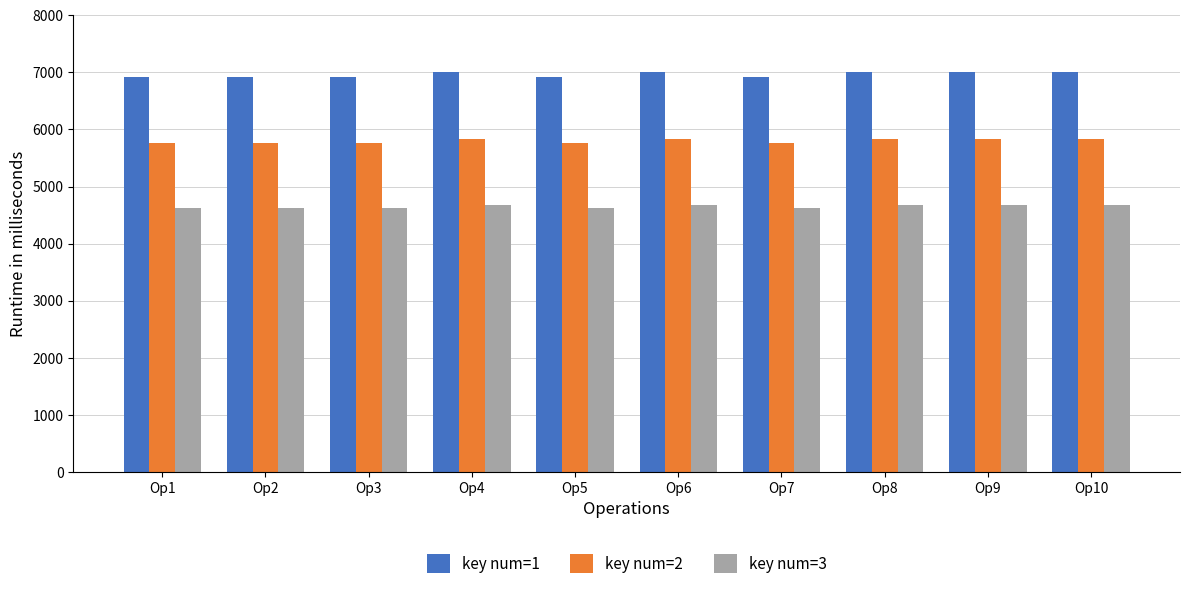

Between Op5 and Op8, which series saw the biggest shift?

key num=1